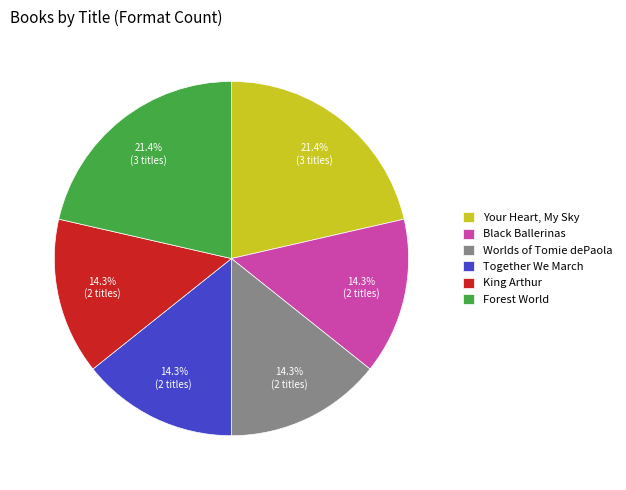

Approximately how many times larger is the value at Forest World compared to King Arthur?

1.5